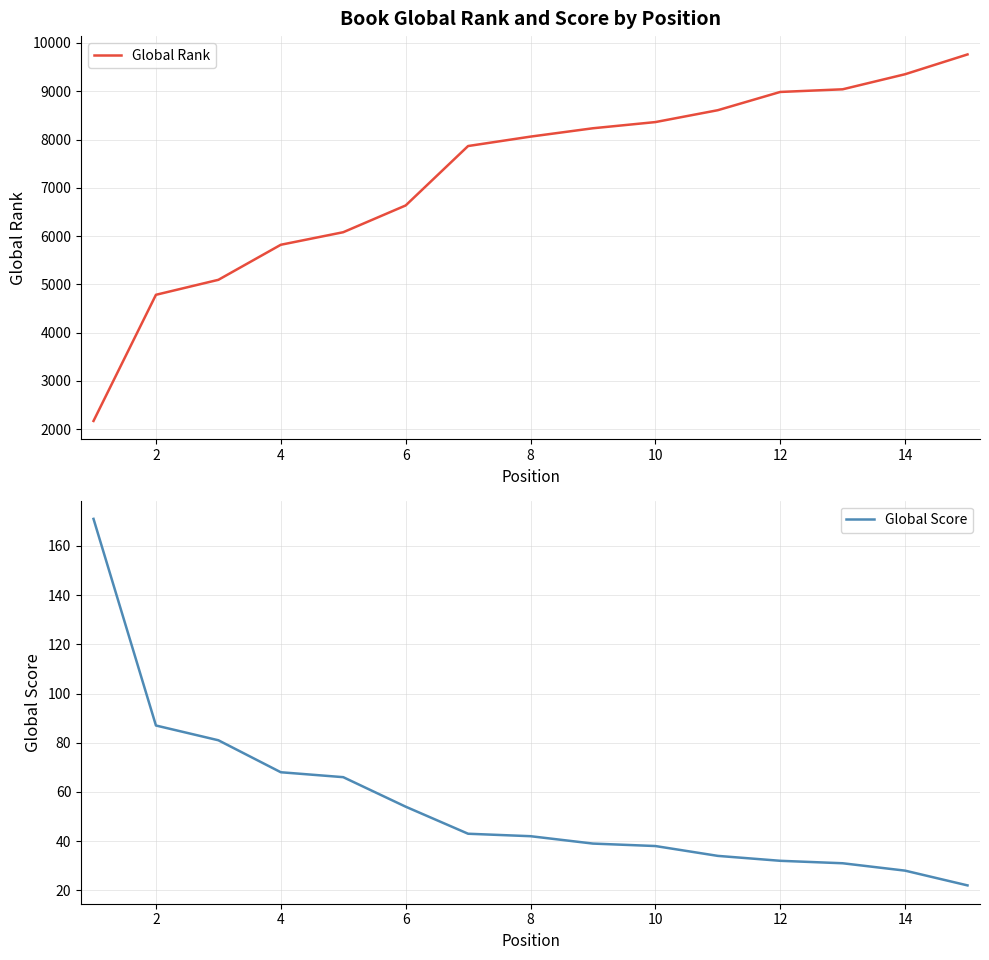

List the series in order of their overall mean, highest first.

Global Rank, Global Score